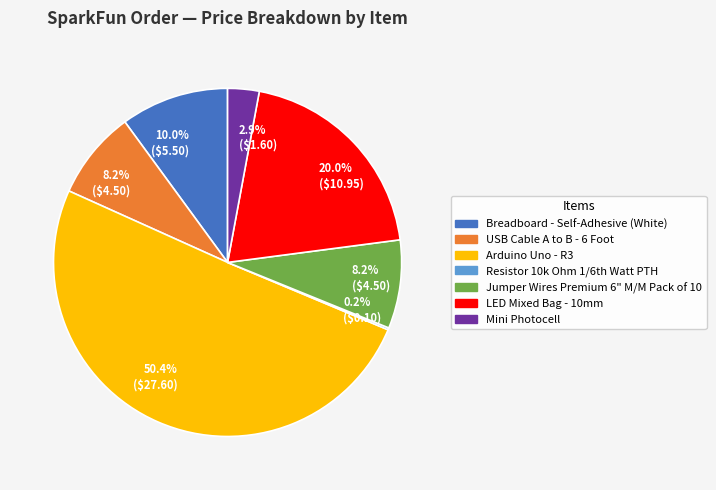

Which category accounts for the majority?

Arduino Uno - R3